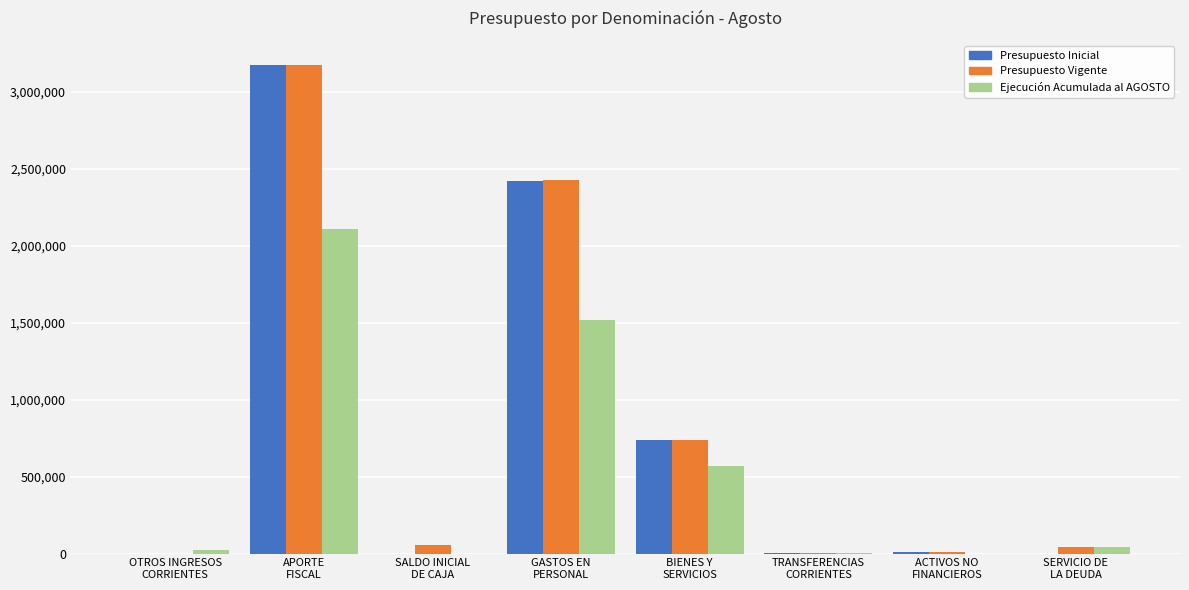

What is the spread (max minus min) of values at BIENES Y
SERVICIOS?

173563